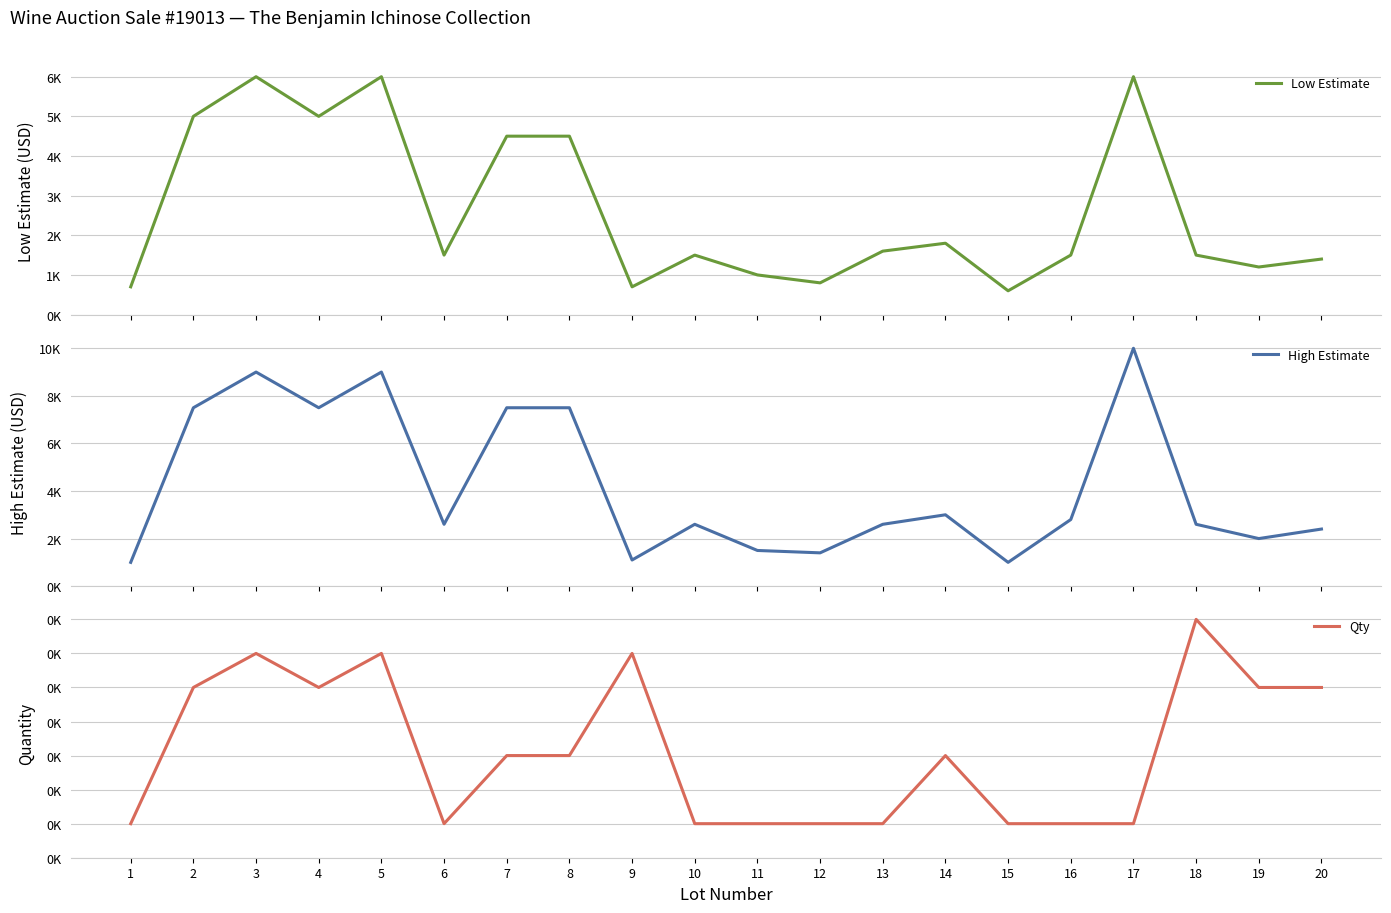

True or false: High Estimate has more than 1 points higher than both neighbors.

True